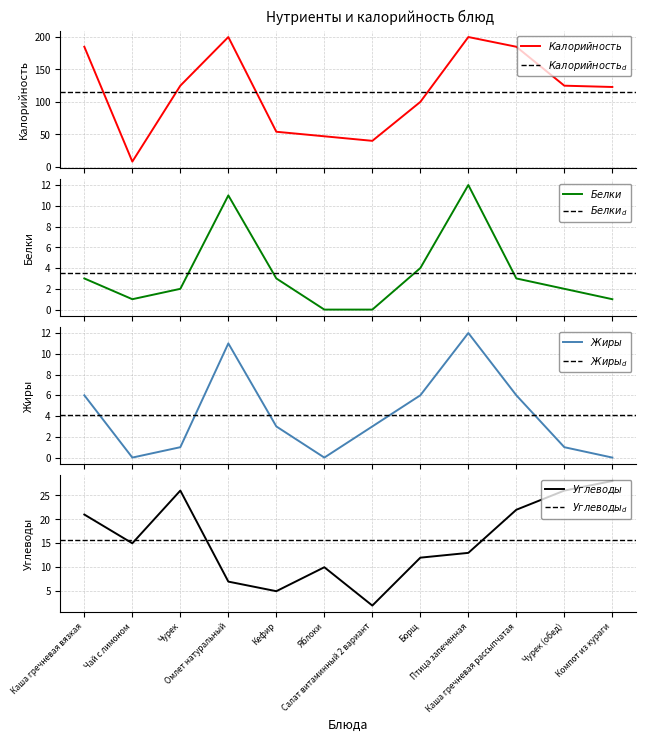

True or false: Углеводы has a value of 5 at Чай с лимоном.

False